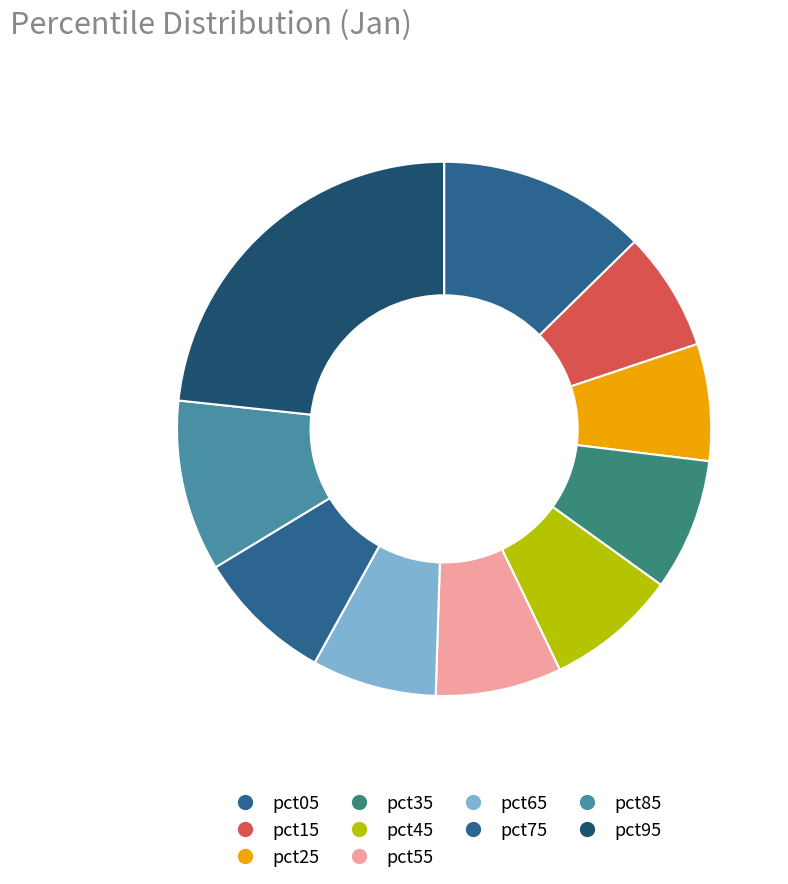

What percentage is the pct75 slice, to the nearest percent?

8%